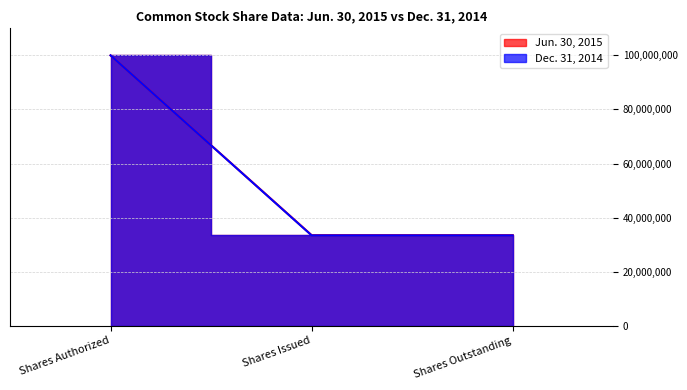

Reading left to right, list all the values displayed in this chart.

Jun. 30, 2015: 100000000	33437886	33437886
Dec. 31, 2014: 100000000	33523599	33523599